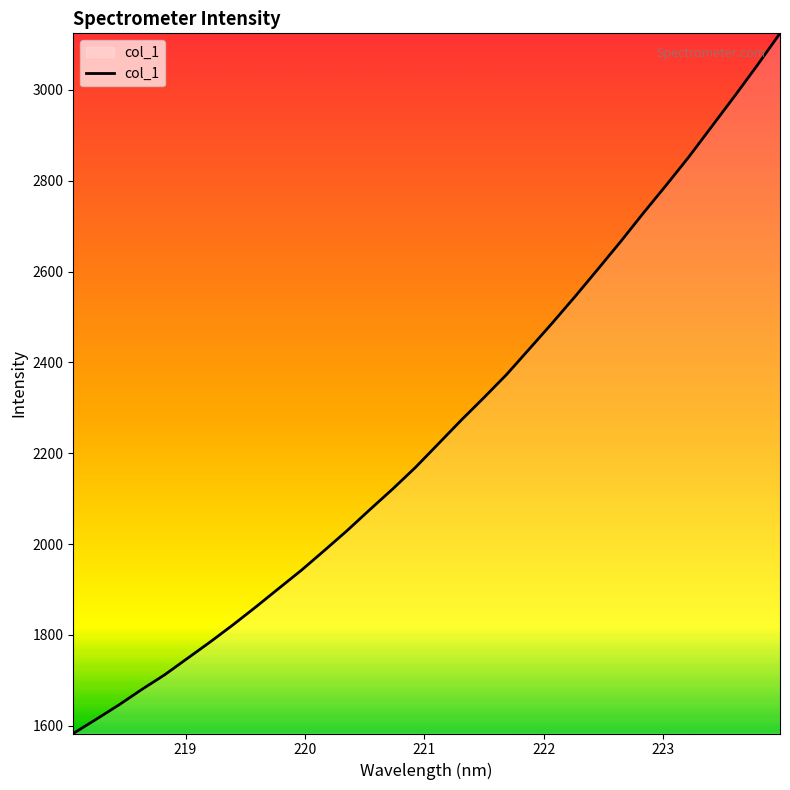

What is the maximum value shown in the chart?

3124.3